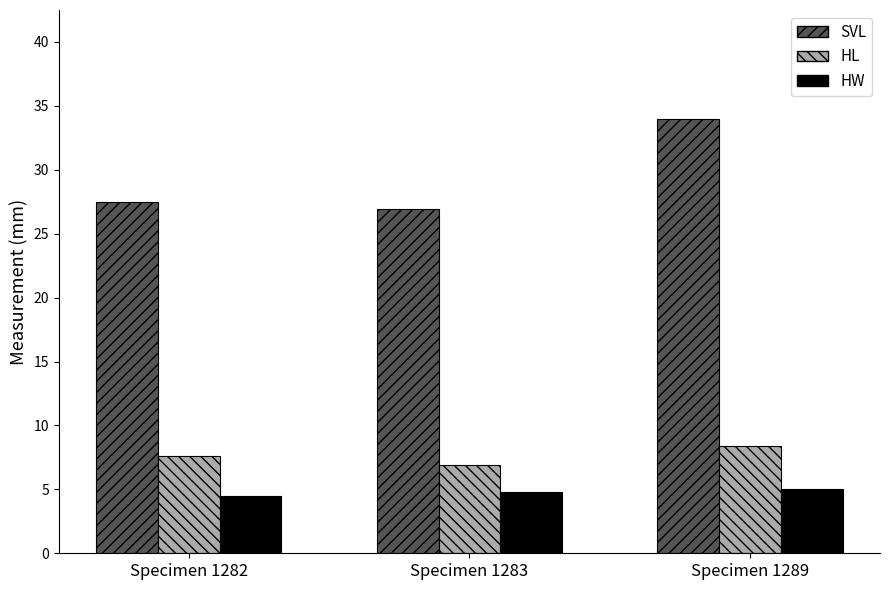

What is the greatest value displayed?

34.0